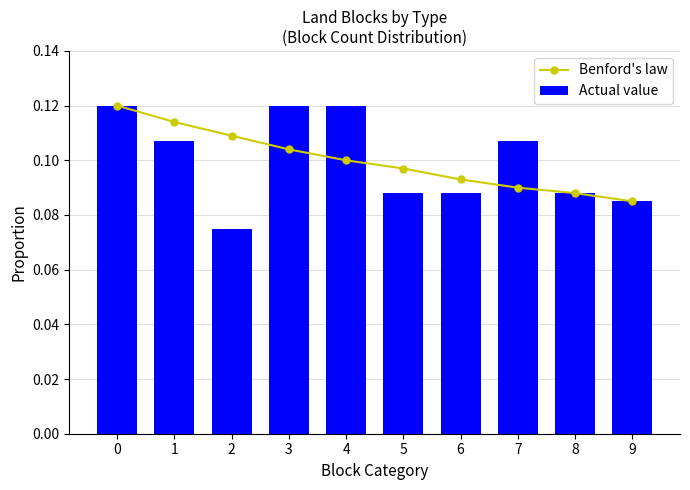

Which series has the widest spread of values?

Actual value